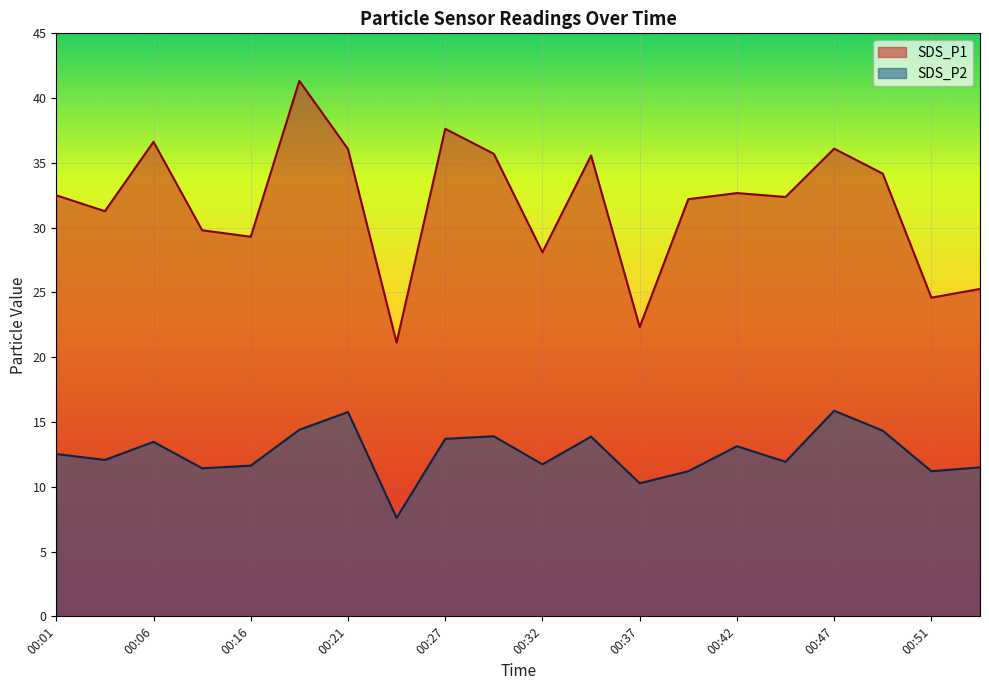

True or false: SDS_P1 and SDS_P2 cross at least once.

False